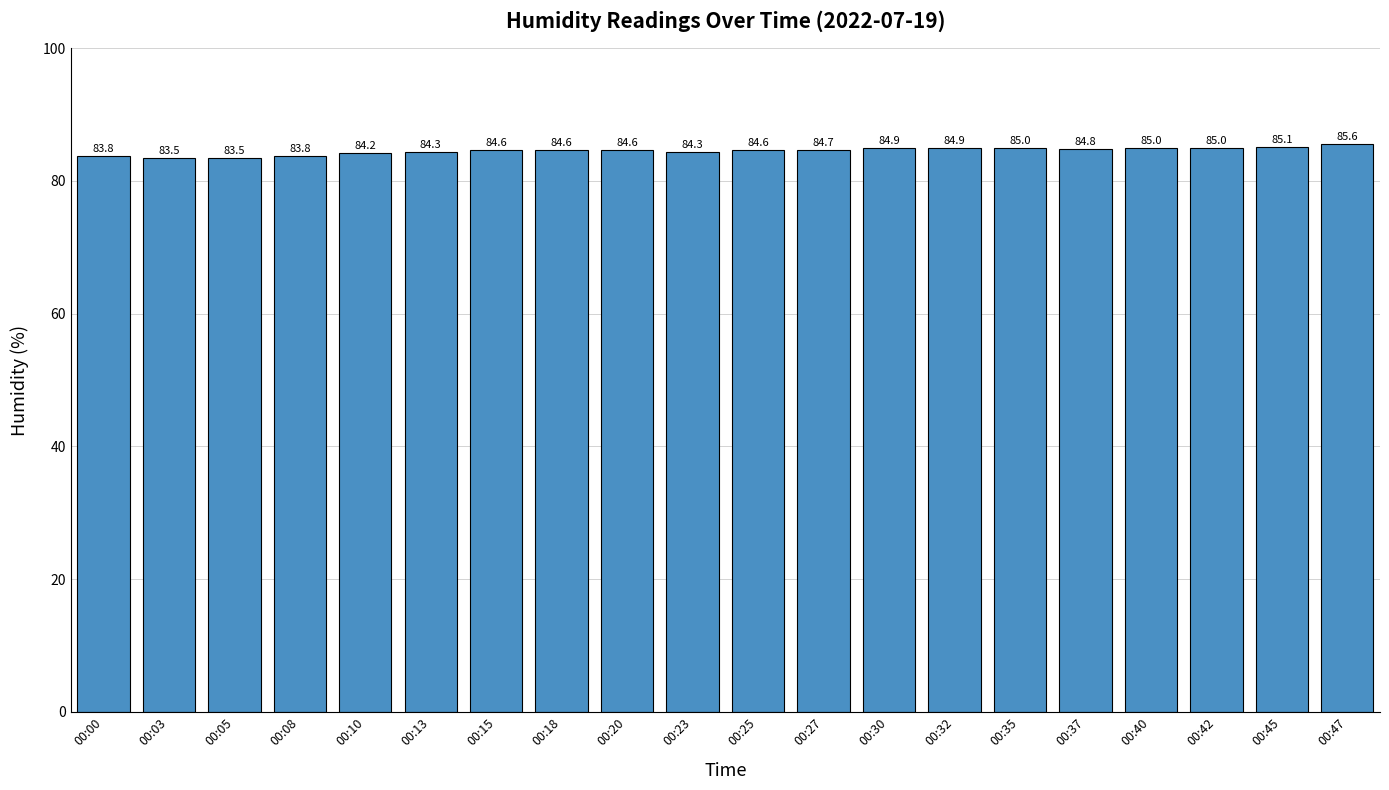

What is the sum of all values?

1690.8